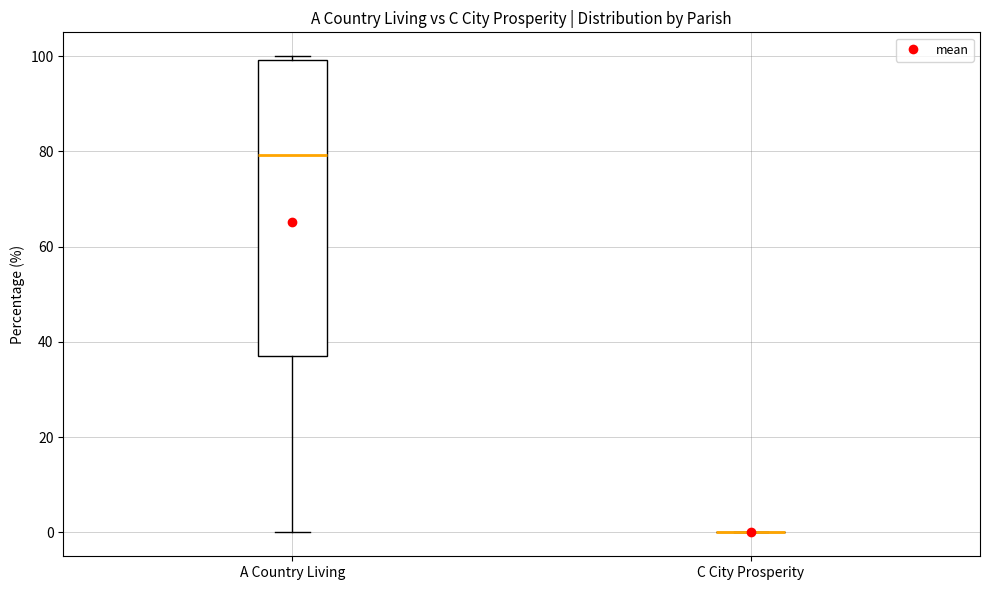

Which box is the tallest, from its lower edge to its upper edge?

A Country Living